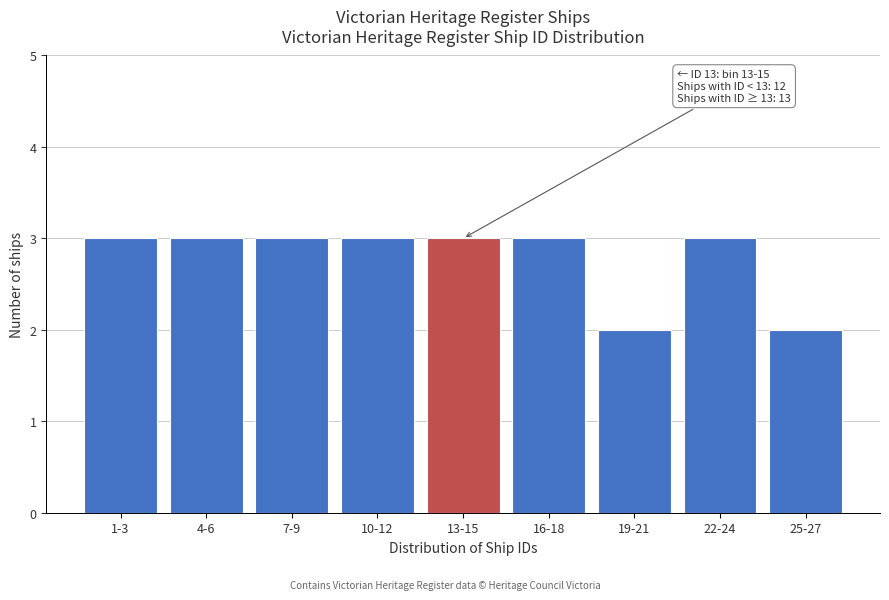

Reading left to right, extract all data points from this chart.

3	3	3	3	3	3	2	3	2